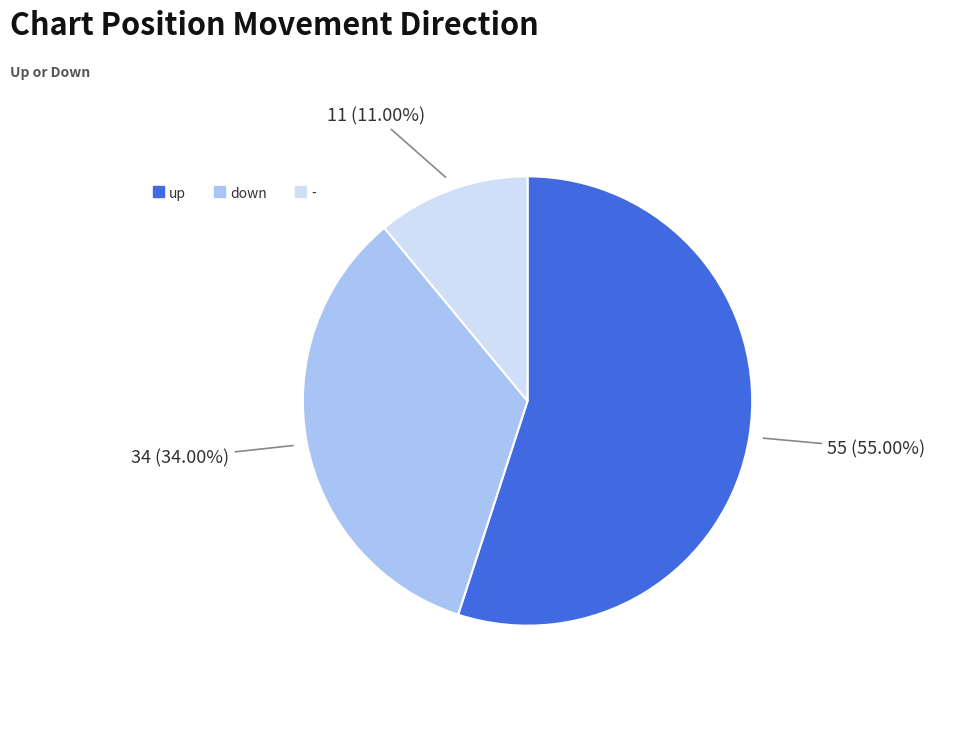

What is the ratio of the value at up to the value at down?

1.6